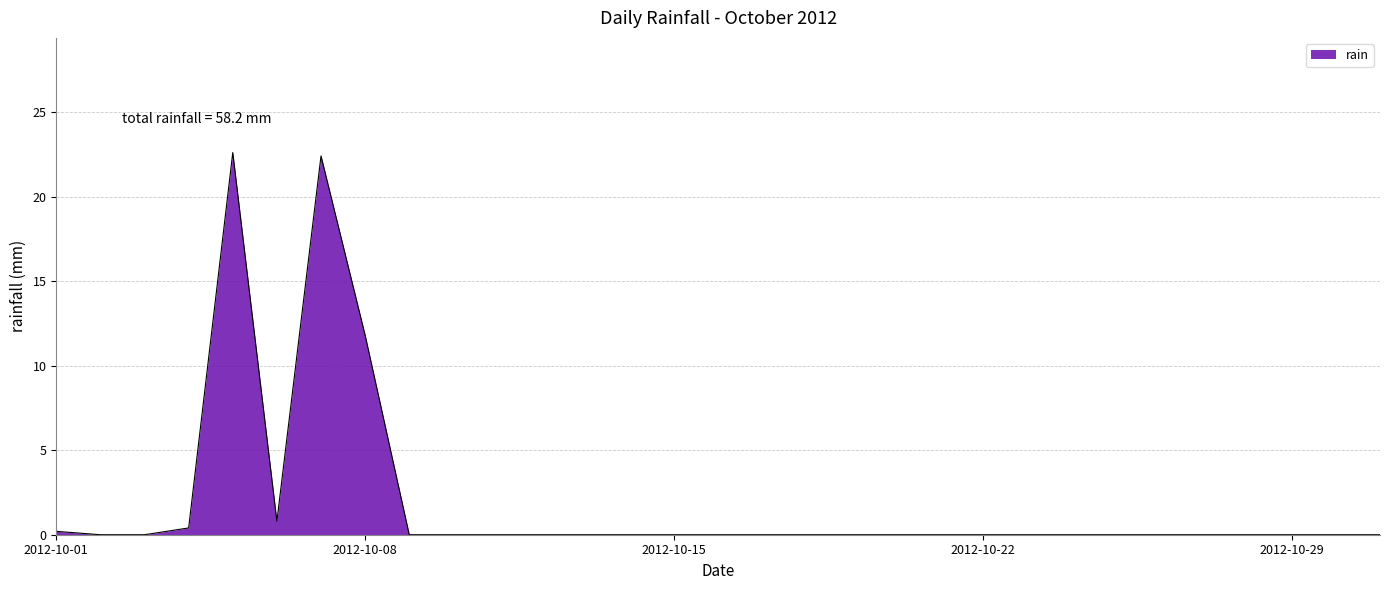

What is the difference between the maximum and minimum values?

22.6